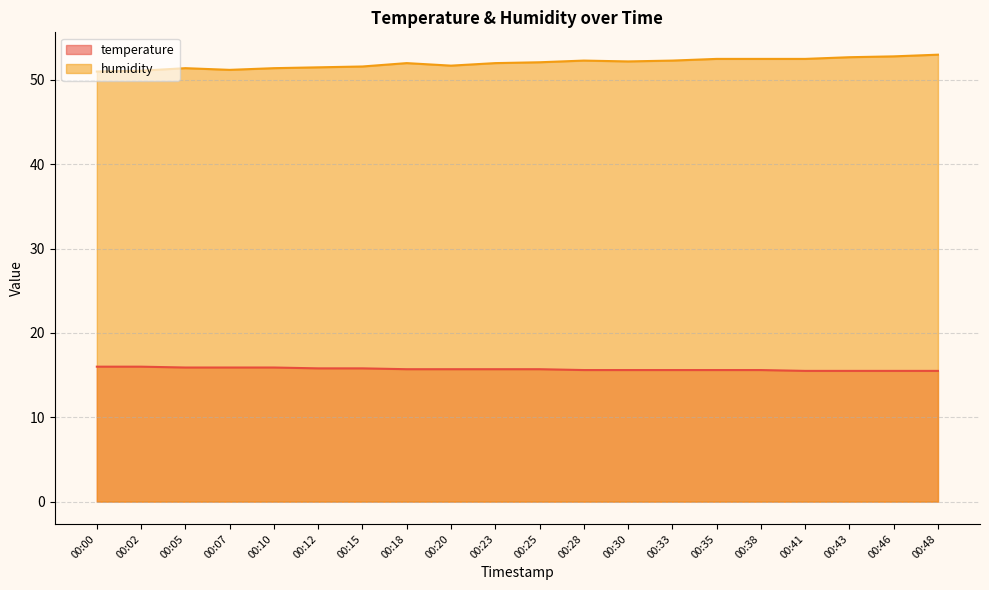

How many interior local peaks does the humidity series have?

3